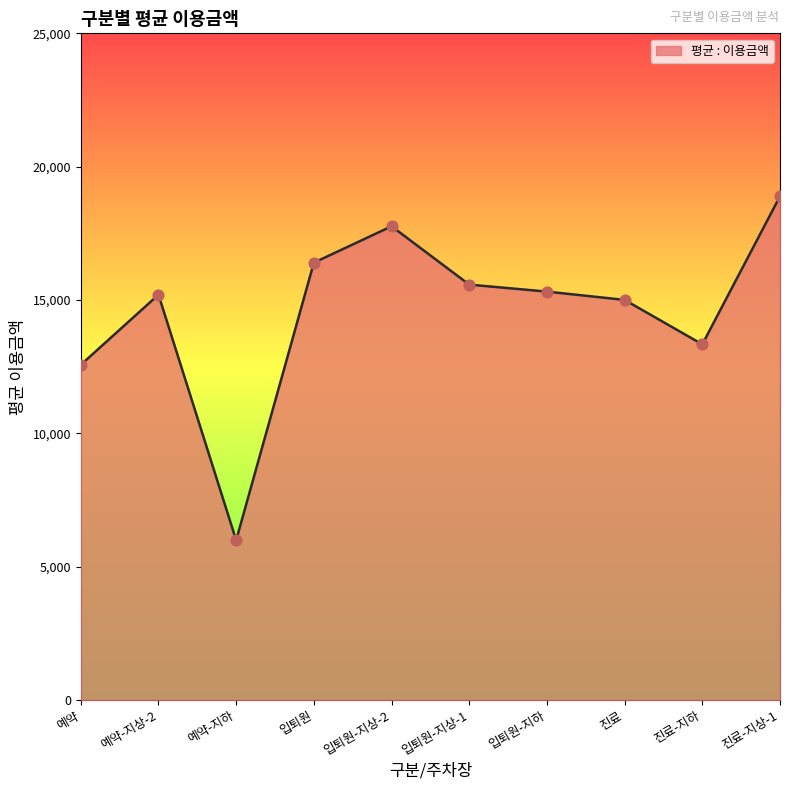

Approximately how many times larger is the value at 진료-지상-1 compared to 입퇴원?

1.2